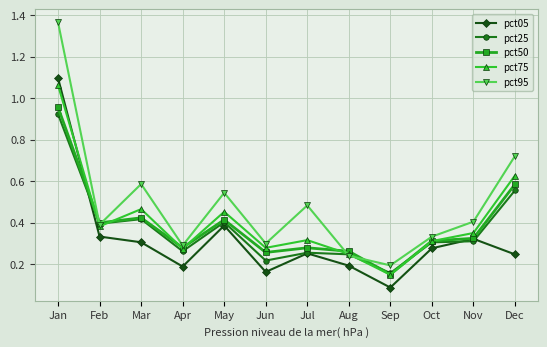

Between which two adjacent categories do pct75 and pct05 first intersect?

Jan and Feb